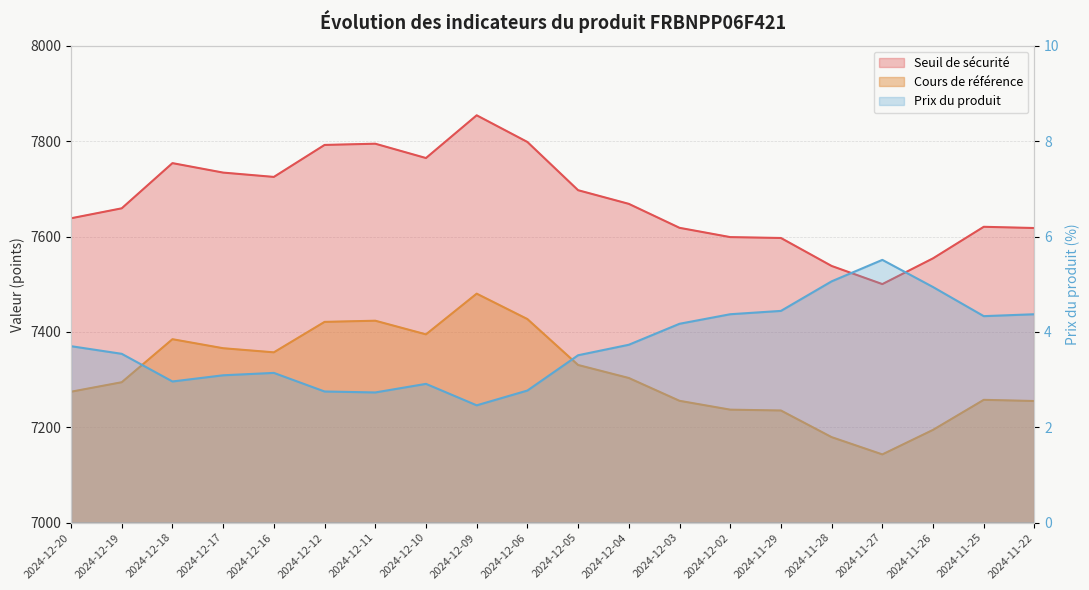

Count the number of data series in this chart.

3